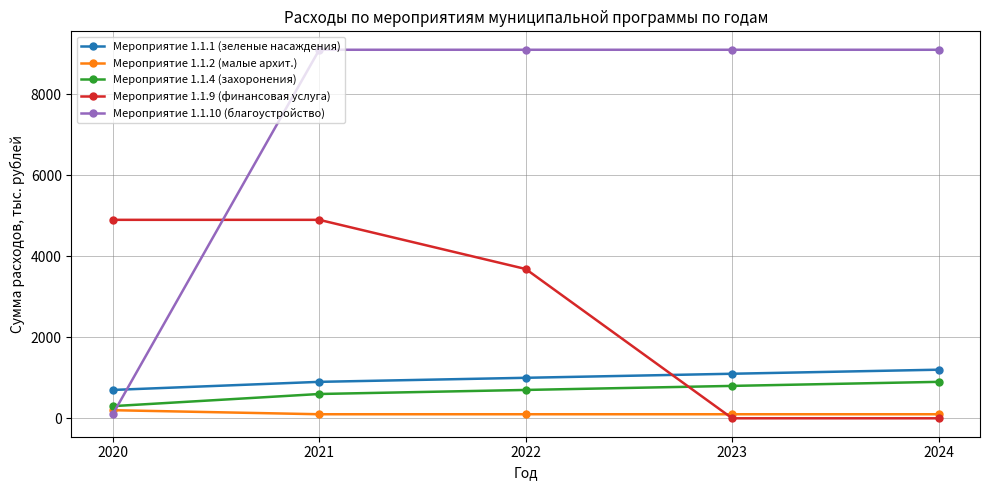

Reading left to right, extract all data points from this chart.

Мероприятие 1.1.1 (зеленые насаждения): 2020=700.0	2021=900.0	2022=1000.0	2023=1100.0	2024=1200.0
Мероприятие 1.1.2 (малые архит.): 2020=200.0	2021=100.0	2022=100.0	2023=100.0	2024=100.0
Мероприятие 1.1.4 (захоронения): 2020=300.0	2021=600.0	2022=700.0	2023=800.0	2024=900.0
Мероприятие 1.1.9 (финансовая услуга): 2020=4900.5	2021=4900.5	2022=3686.0	2023=0.0	2024=0.0
Мероприятие 1.1.10 (благоустройство): 2020=100.0	2021=9100.0	2022=9100.0	2023=9100.0	2024=9100.0